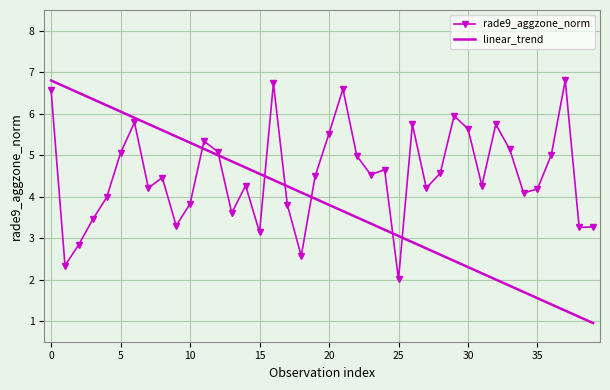

Rank the series by their average value, from highest to lowest.

rade9_aggzone_norm, linear_trend